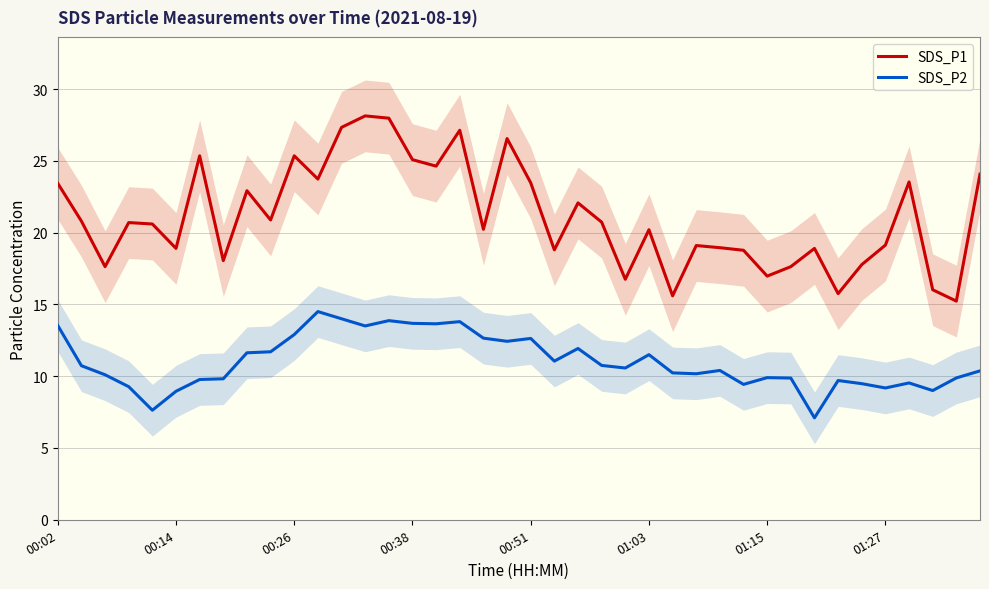

True or false: SDS_P2 and SDS_P1 intersect in this chart.

False